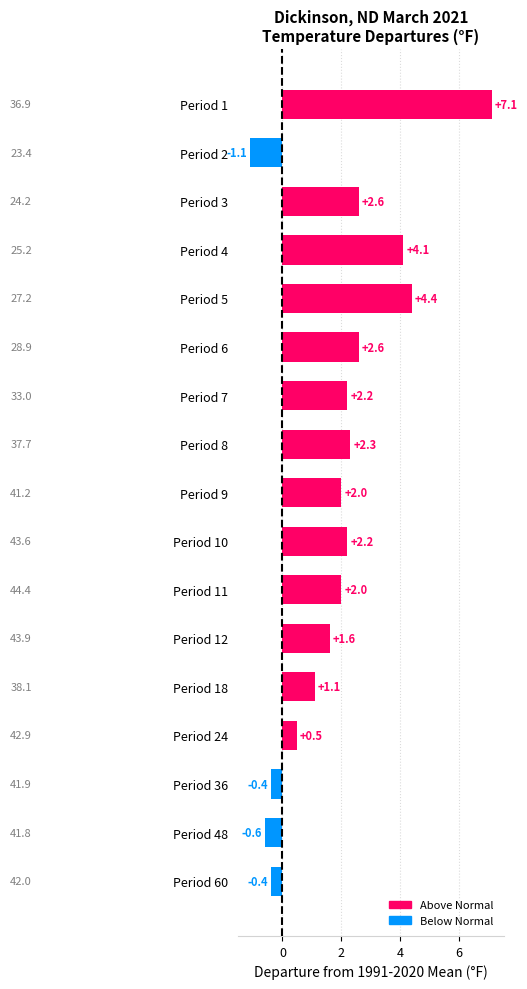

Does the chart contain stacked bars?

No